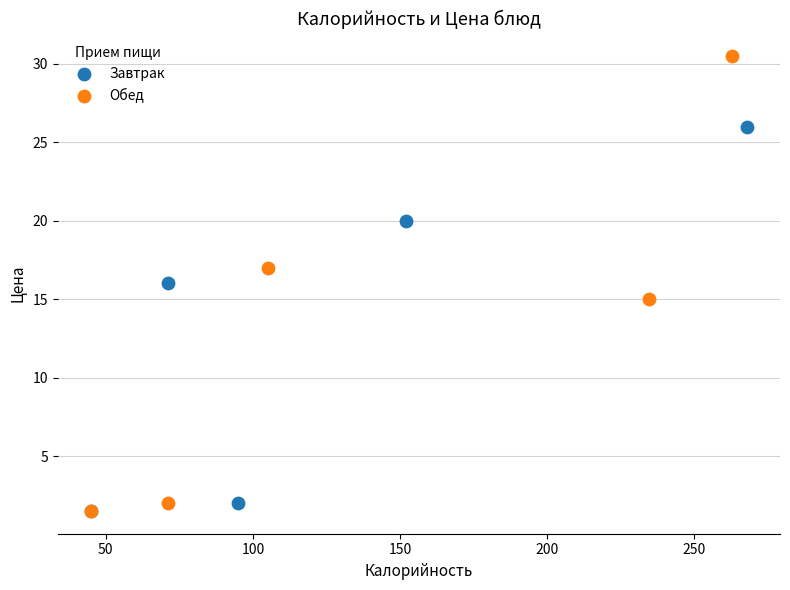

Which series has the largest Y range (max minus min)?

Обед